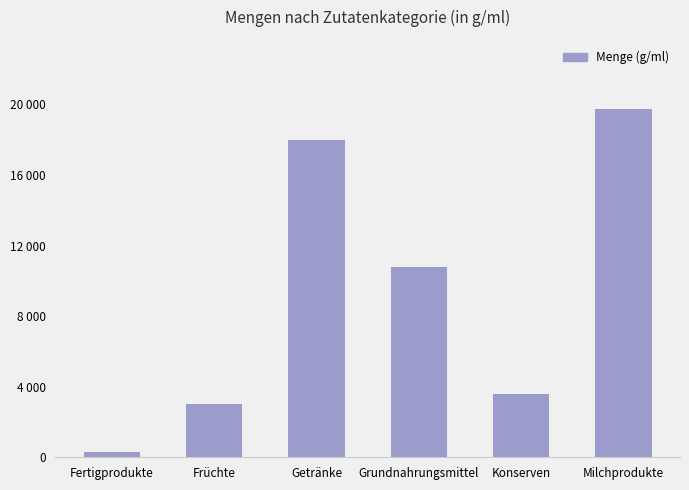

What value does the data have at Früchte, to the nearest 100?

3000